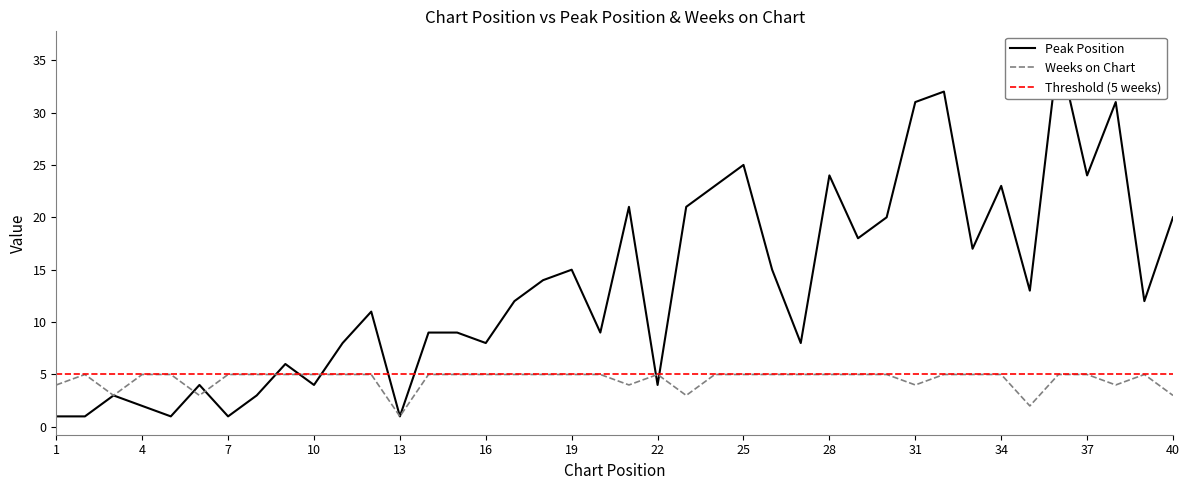

The value of Peak Position at 26 is 15. True or false?

True